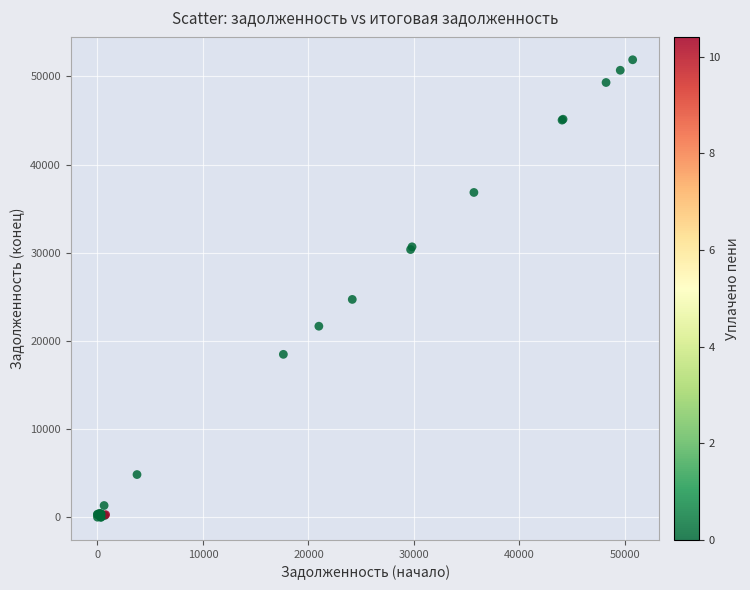

What Y value in the scatter plot is closest to 25946?

24705.4